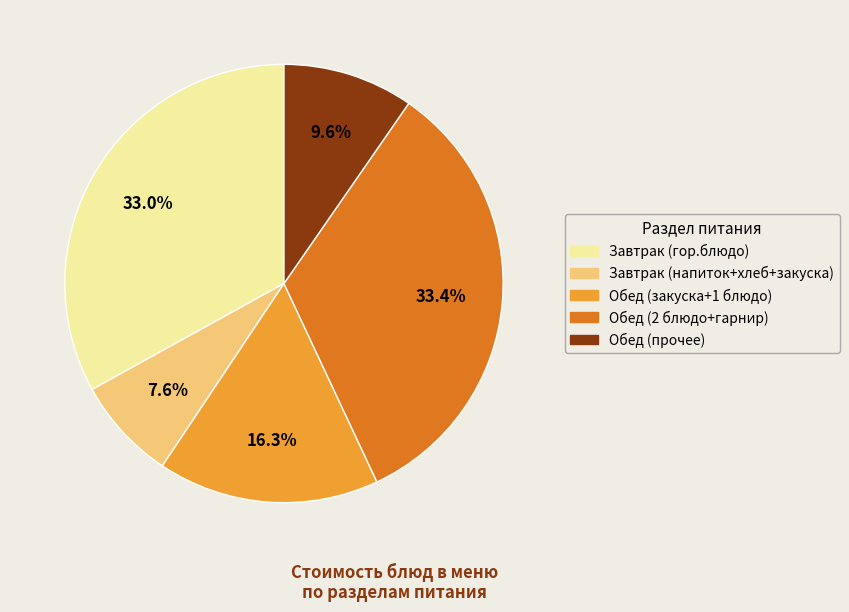

To the nearest percent, what is the average slice percentage?

20%